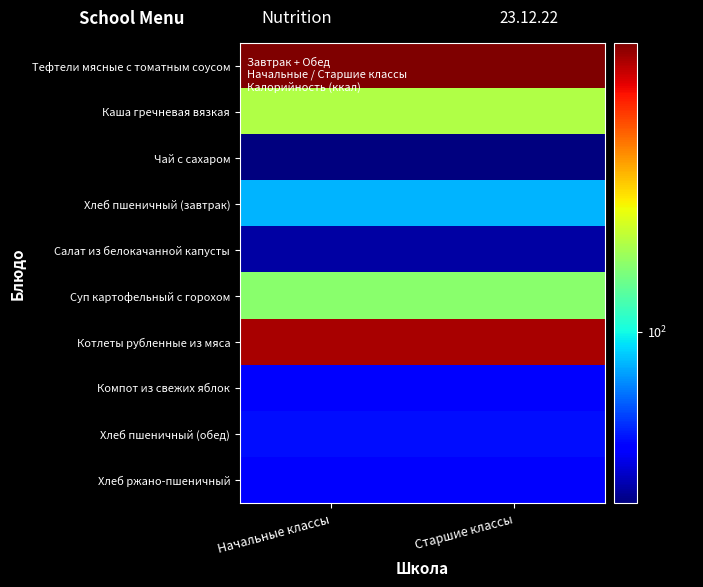

Which category has the highest value across all series?

Начальные классы